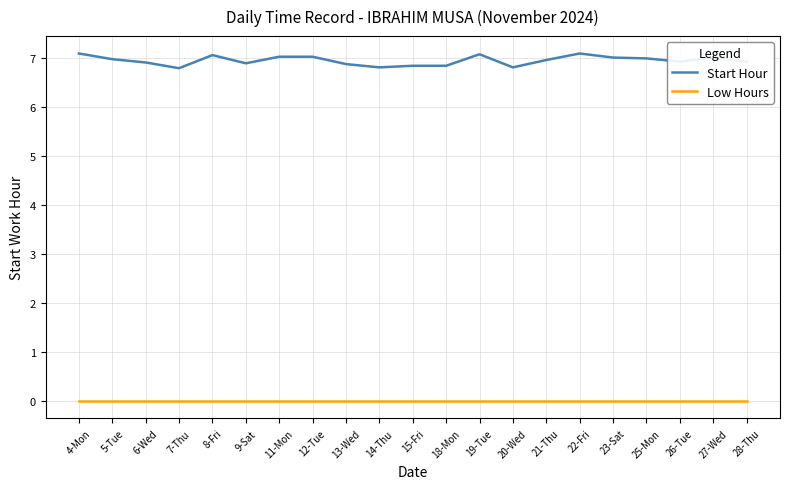

What is the minimum value for Start Hour?

6.8